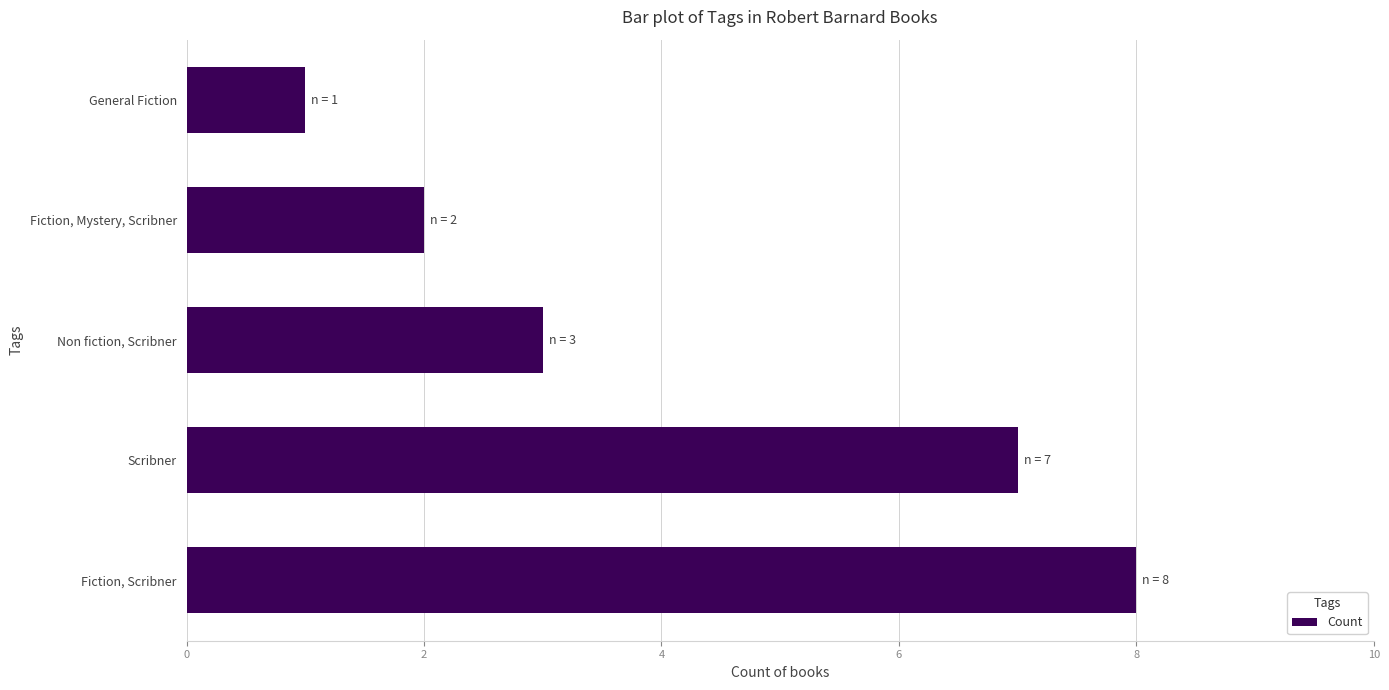

What is the sum of all values?

21